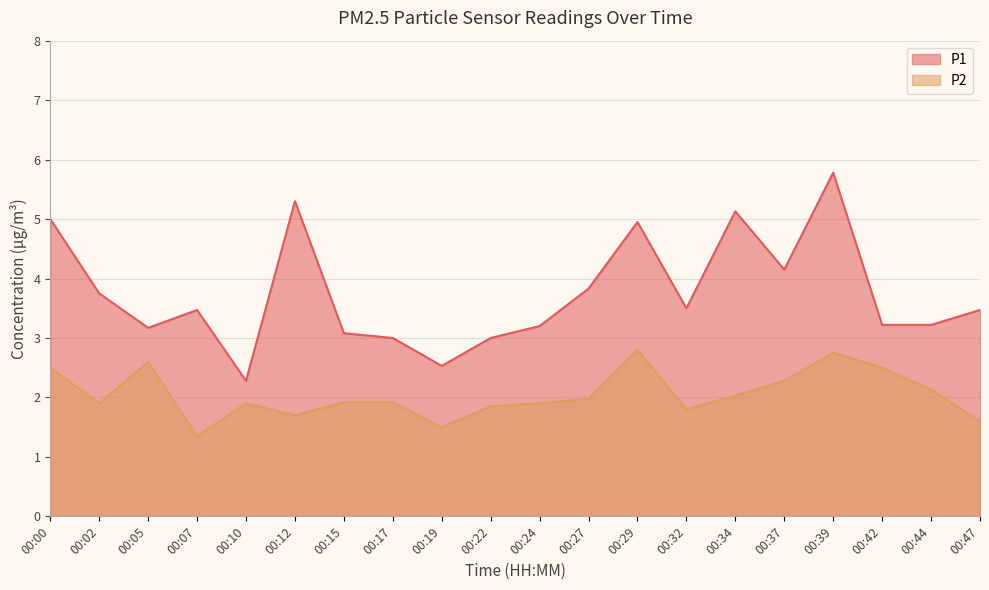

The value of P2 at 00:44 is 2.1. True or false?

True